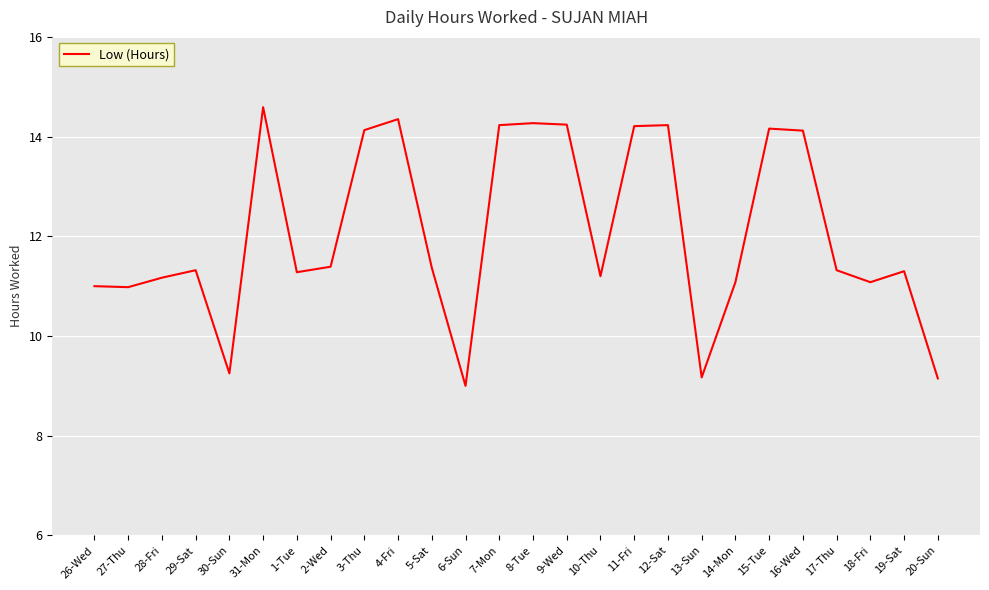

How many lines are shown in the chart?

1